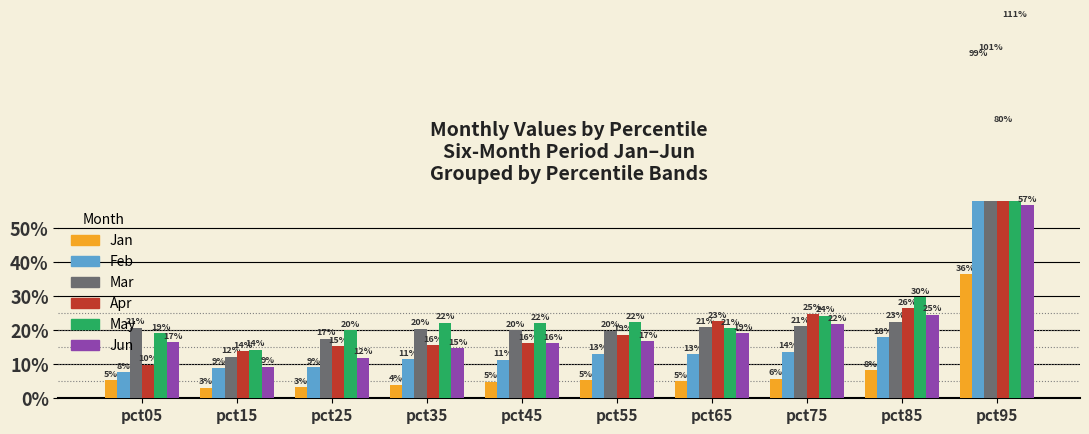

The Jan series shows 0.4 at pct95. True or false?

True